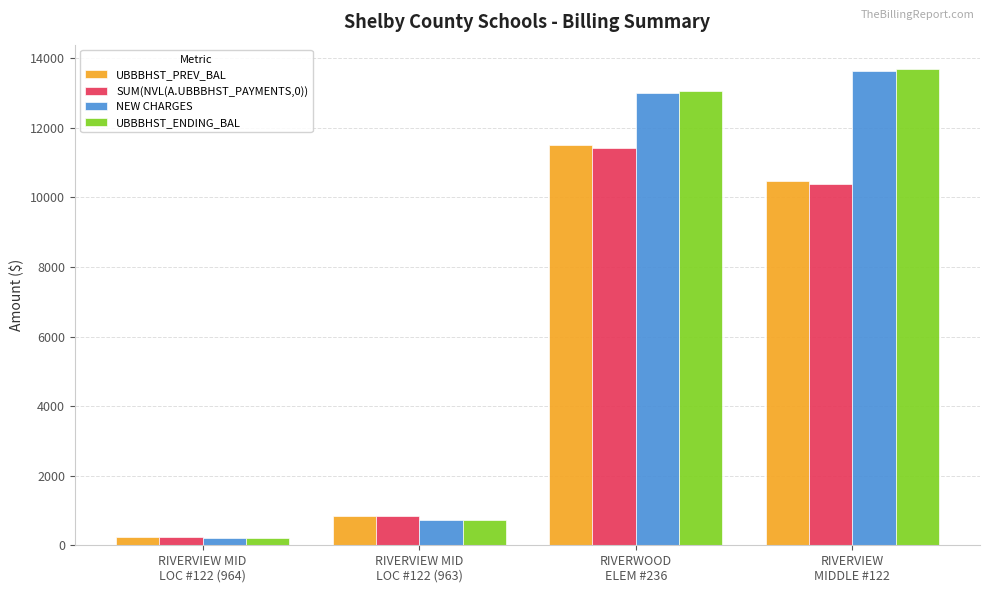

The value of NEW CHARGES at RIVERWOOD
ELEM #236 is 23208.0. True or false?

False